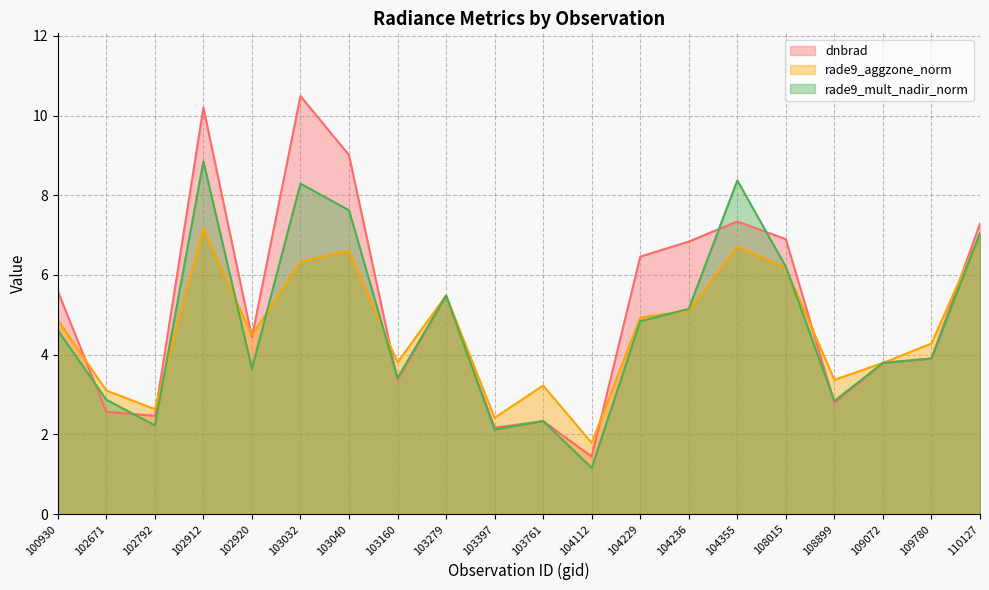

What is the sum of all rade9_mult_nadir_norm values?

94.8